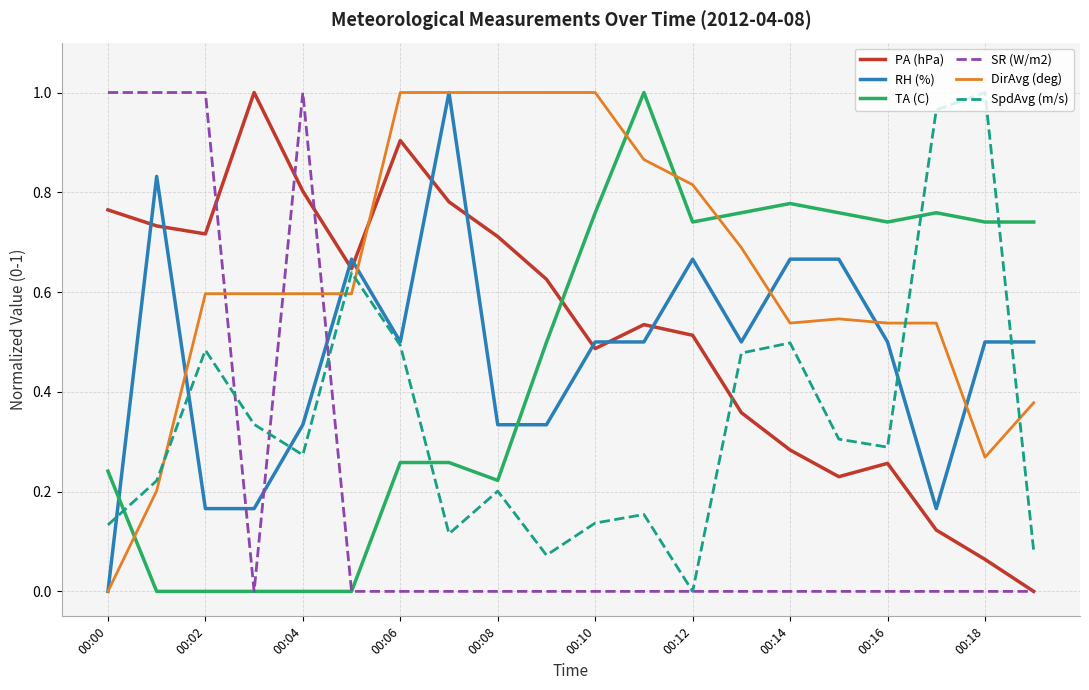

Which series has the largest total across all categories?

DirAvg (deg)